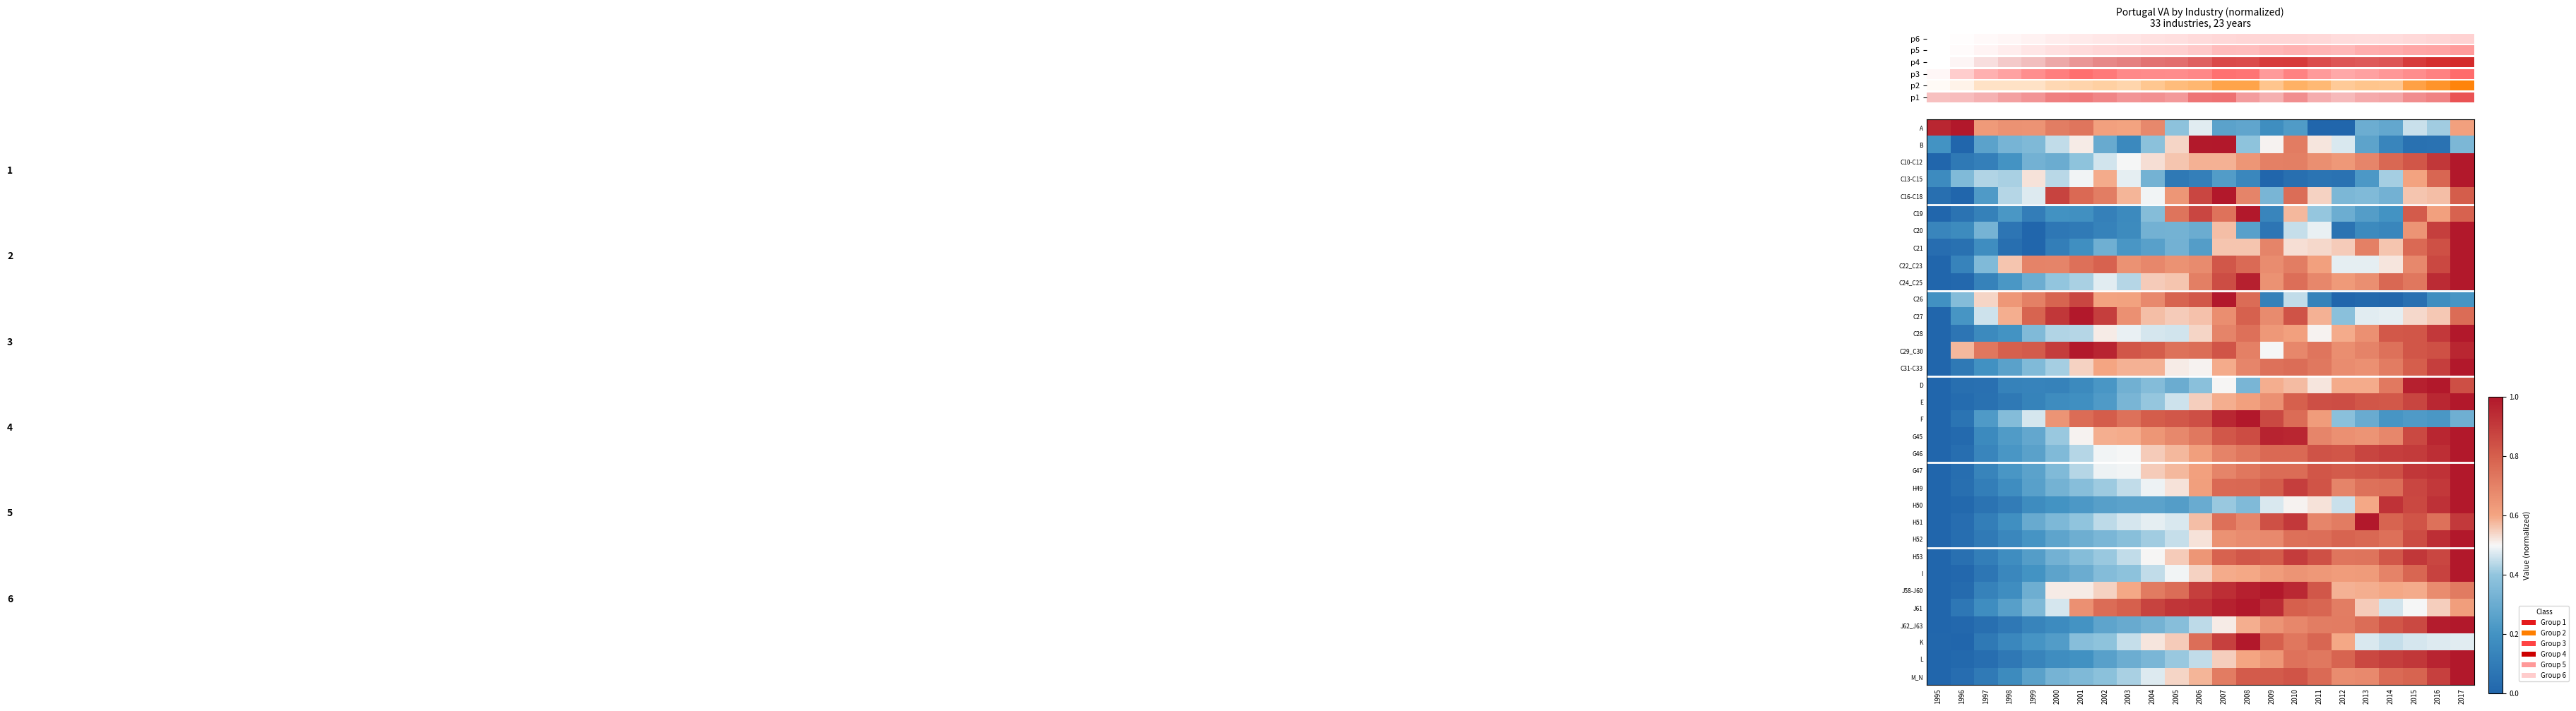

Is it true that C16-C18 equals 0.5 at 1999?

True